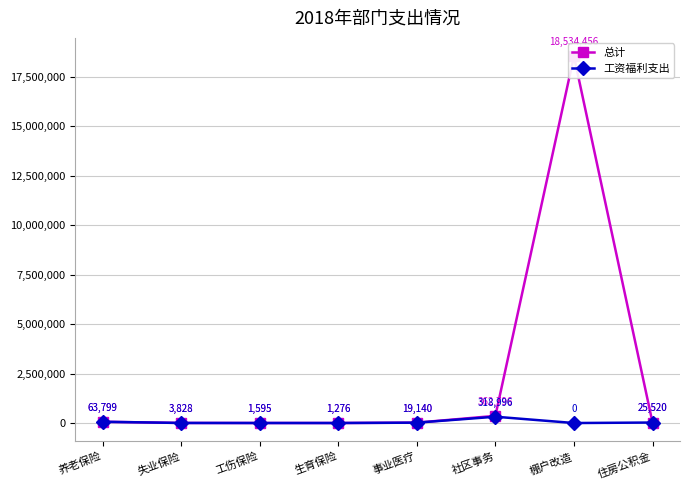

What is the difference between the maximum and minimum values in the 总计 series?

18533180.0